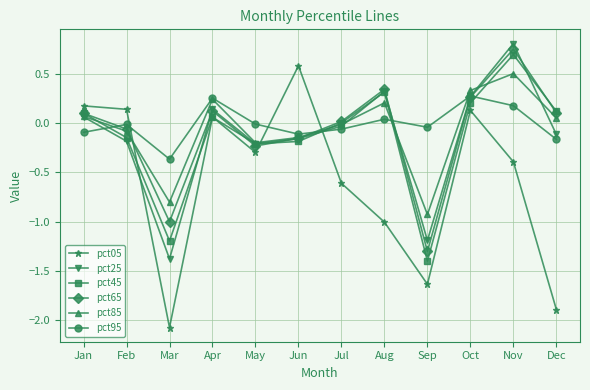

In pct85, how many points are lower than both neighbors (excluding endpoints)?

3